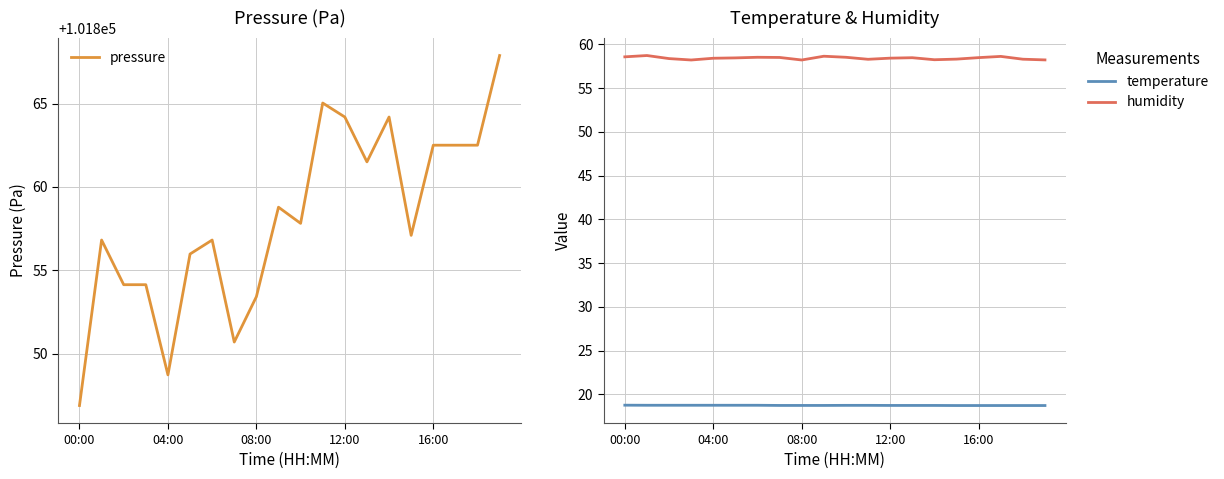

What is the lowest value of the humidity series?

58.2